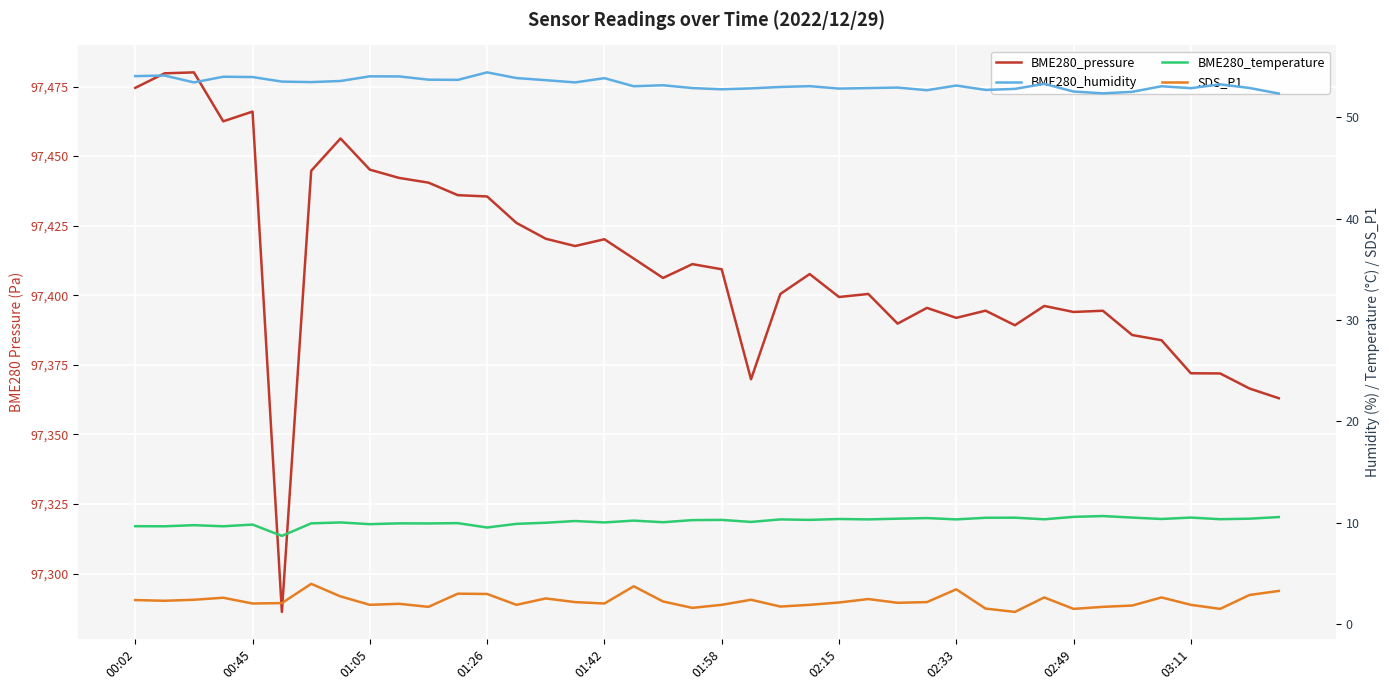

How many lines are shown in the chart?

4